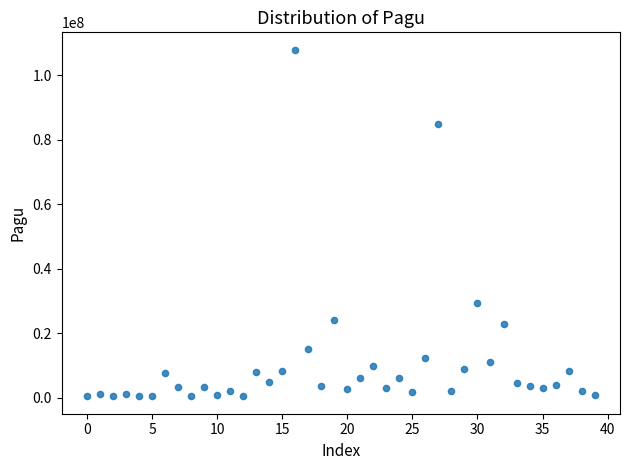

What Y value in the scatter plot is closest to 54221050?

29400000